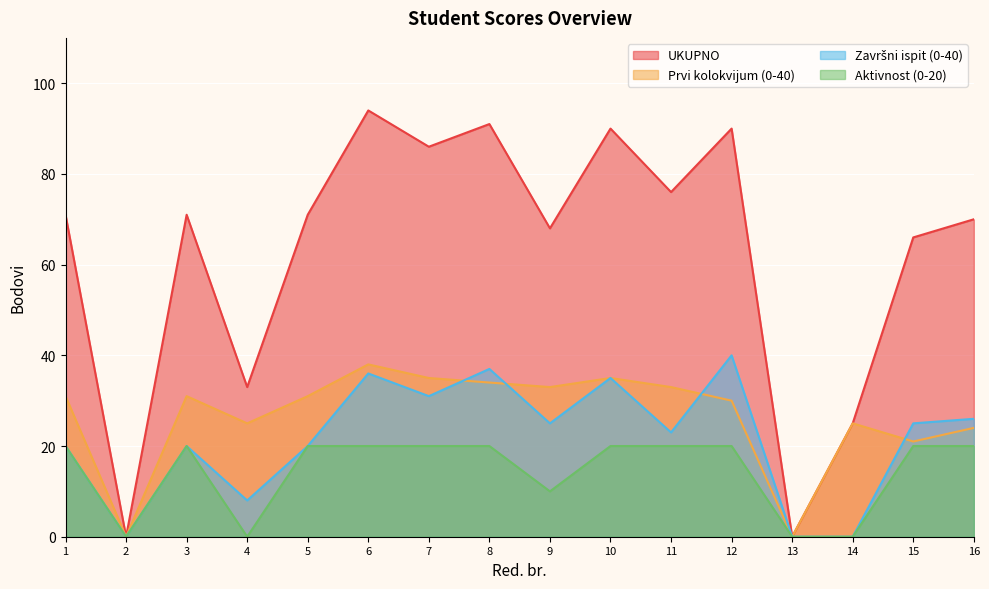

Between 5 and 2, which is larger?

5